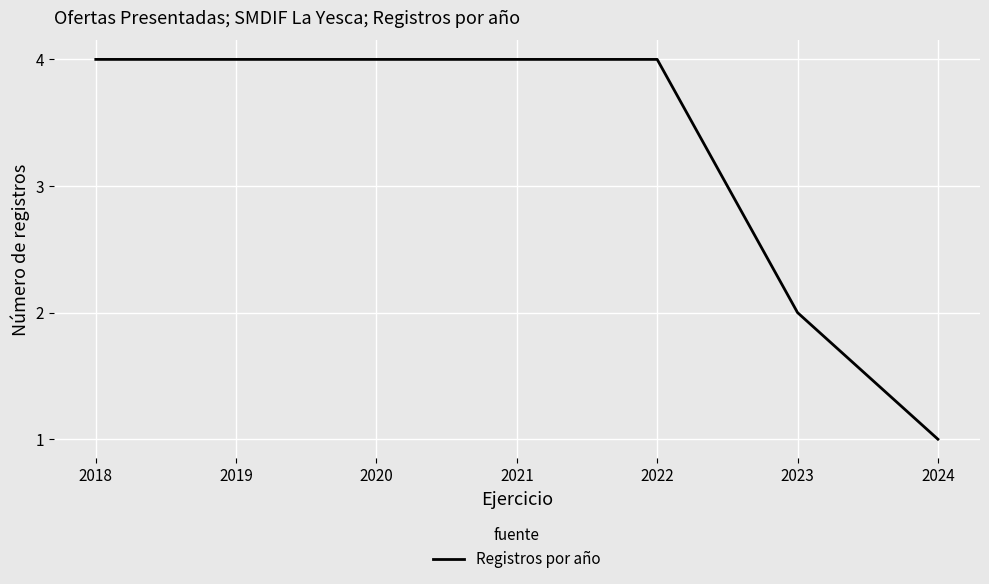

At which category does the chart reach its minimum across all series?

2024